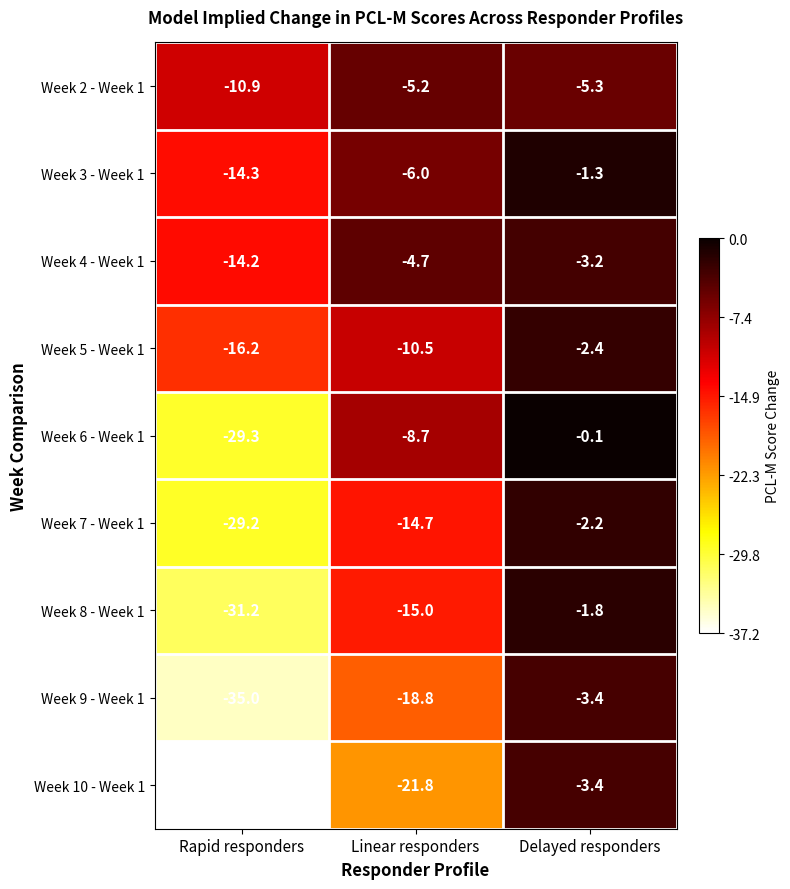

What is the difference between the highest and lowest values at Delayed responders?

5.2